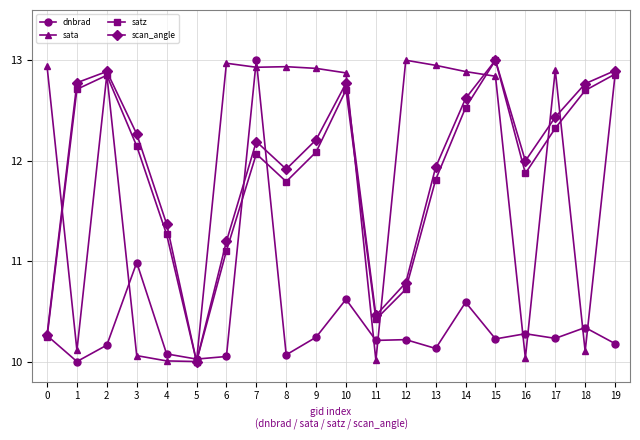

What is the value of the satz point at the 18th from the left?

12.3